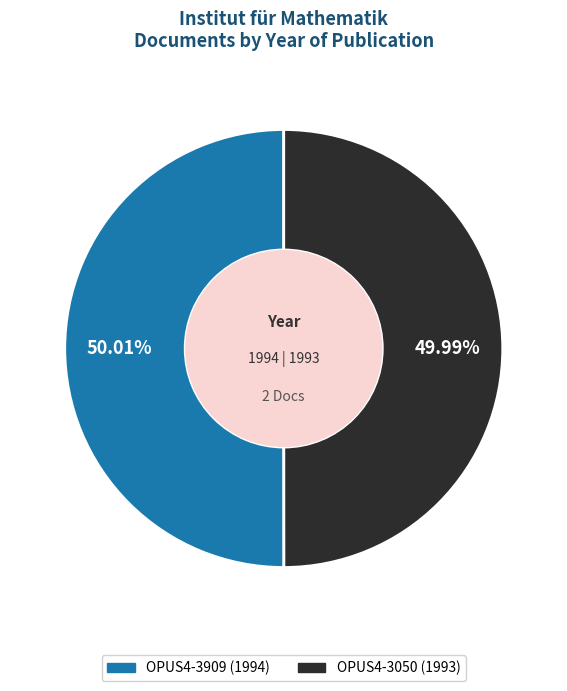

What percentage is the OPUS4-3909 slice, to the nearest percent?

50%